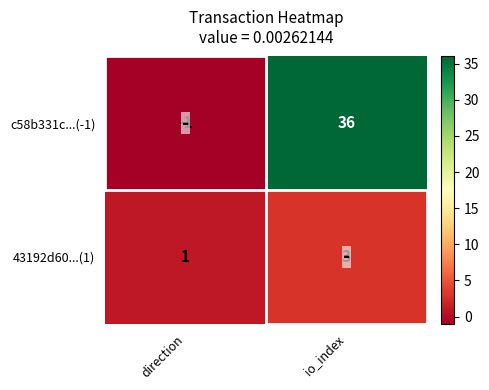

Between direction and io_index, which series saw the biggest shift?

c58b331c...(-1)